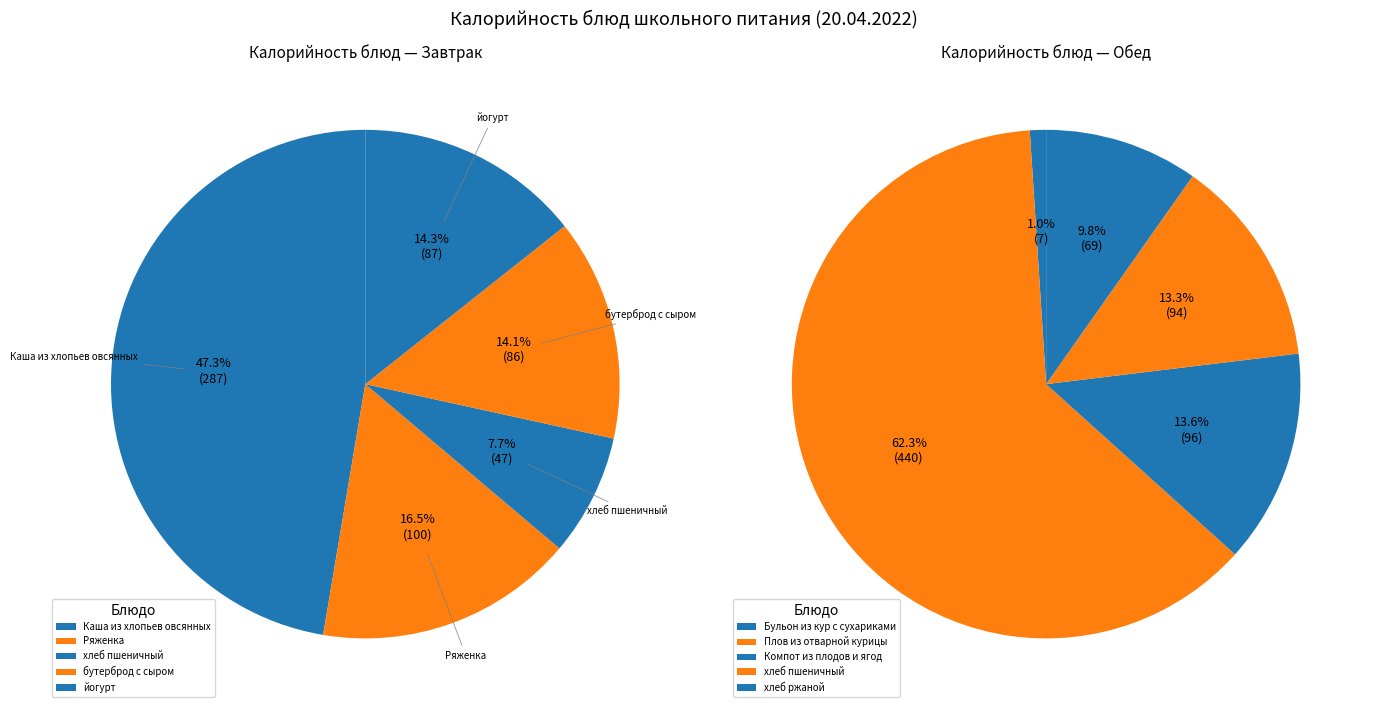

Does 1 represent more than half of the total?

No